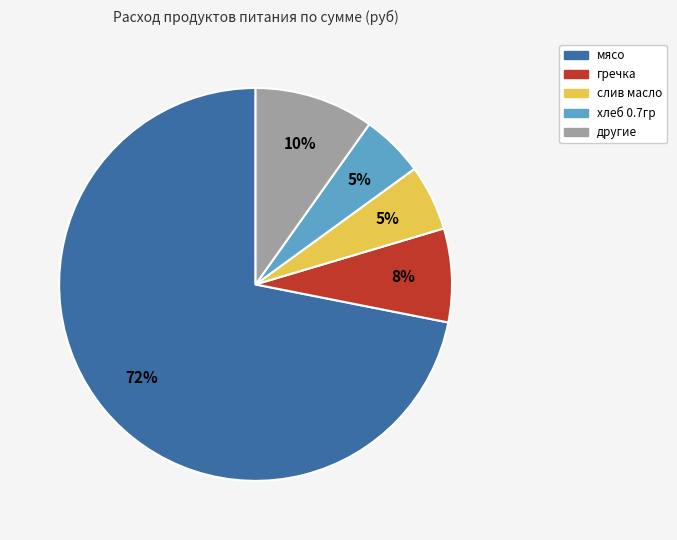

Is the sum of хлеб 0.7гр and гречка greater than half?

No